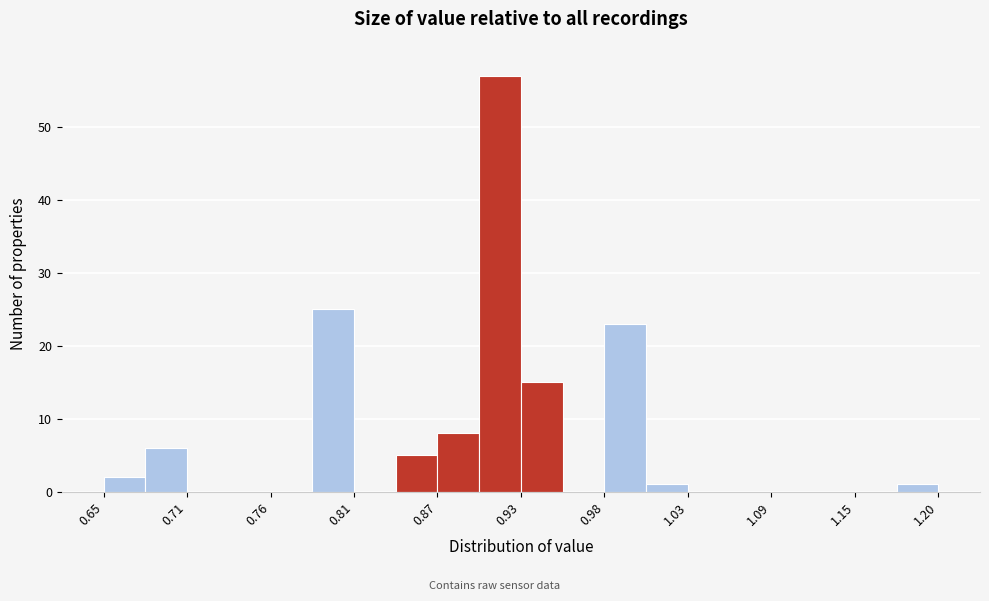

Read against the x-axis, roughly where is the centre of the tallest bar?

0.91